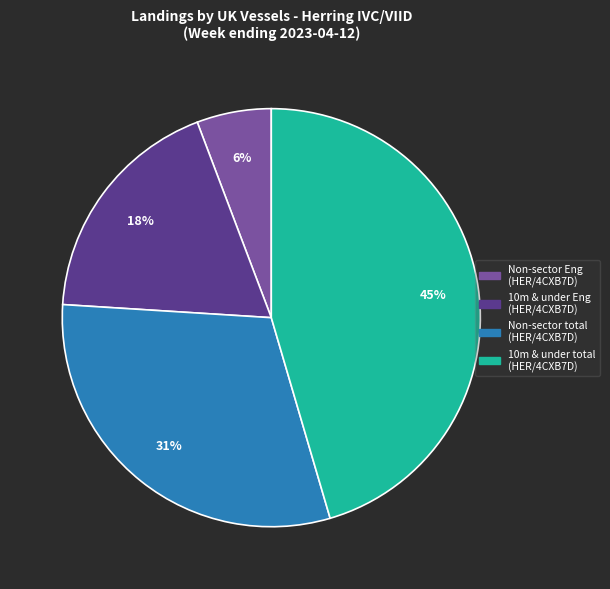

To the nearest percent, what is the average slice percentage?

25%